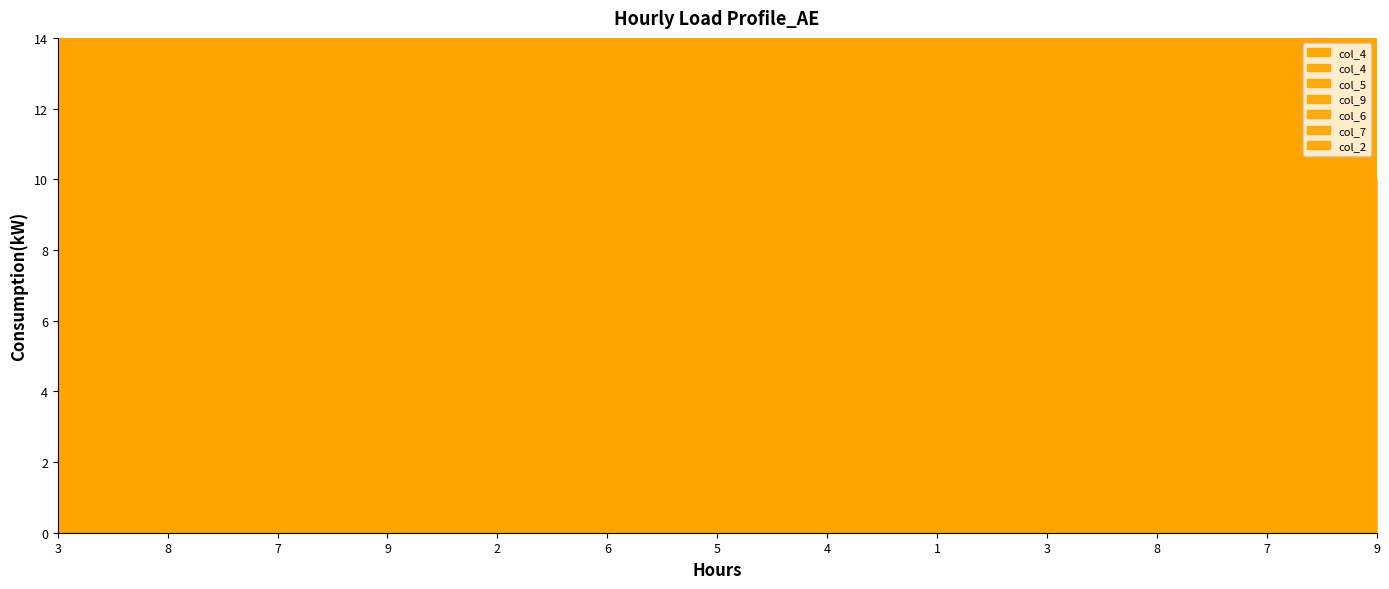

Which series has the largest total across all categories?

col_5